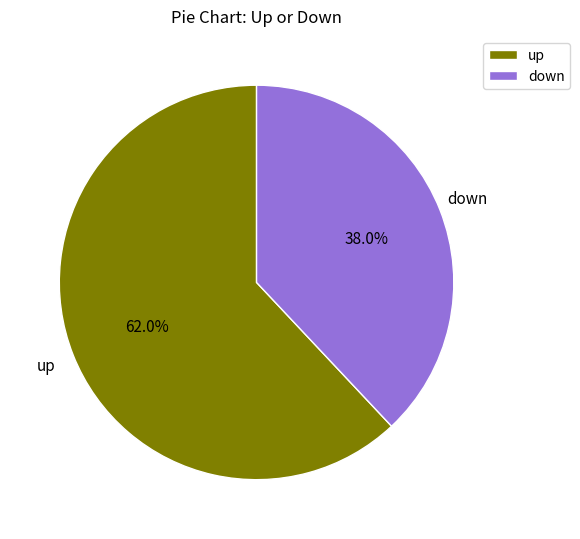

Is it true that down is 38% of the pie?

True